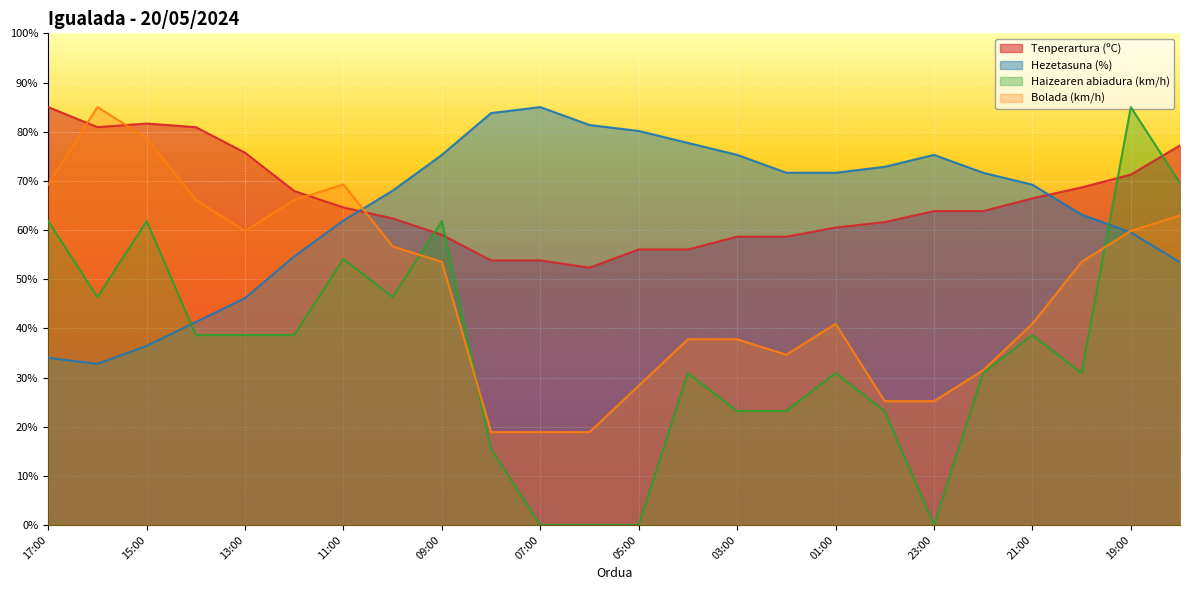

Reading right to left, what are all the values shown in this chart?

Tenperartura (ºC): 77.2	71.3	68.7	66.4	63.8	63.8	61.6	60.5	58.6	58.6	56.0	56.0	52.3	53.8	53.8	59.0	62.4	64.6	67.9	75.7	80.9	81.7	80.9	85.0
Hezetasuna (%): 53.4	59.5	63.1	69.2	71.6	75.3	72.9	71.6	71.6	75.3	77.7	80.1	81.4	85.0	83.8	75.3	68.0	61.9	54.6	46.1	41.3	36.4	32.8	34.0
Haizearen abiadura (km/h): 69.5	85.0	30.9	38.6	30.9	0.0	23.2	30.9	23.2	23.2	30.9	0.0	0.0	0.0	15.5	61.8	46.4	54.1	38.6	38.6	38.6	61.8	46.4	61.8
Bolada (km/h): 63.0	59.8	53.5	40.9	31.5	25.2	25.2	40.9	34.6	37.8	37.8	28.3	18.9	18.9	18.9	53.5	56.7	69.3	66.1	59.8	66.1	78.7	85.0	69.3